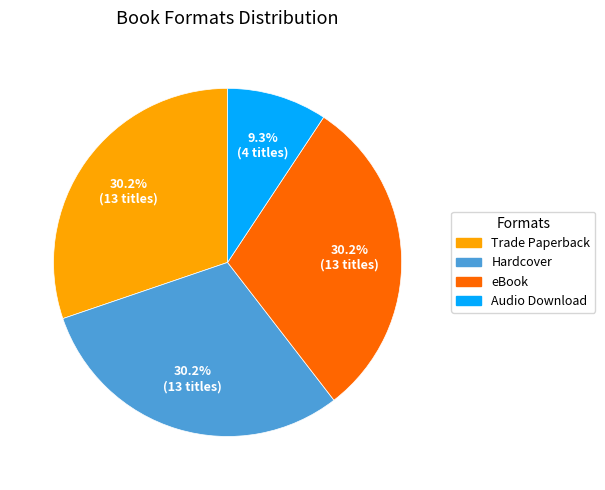

True or false: eBook accounts for 30% of the total.

True